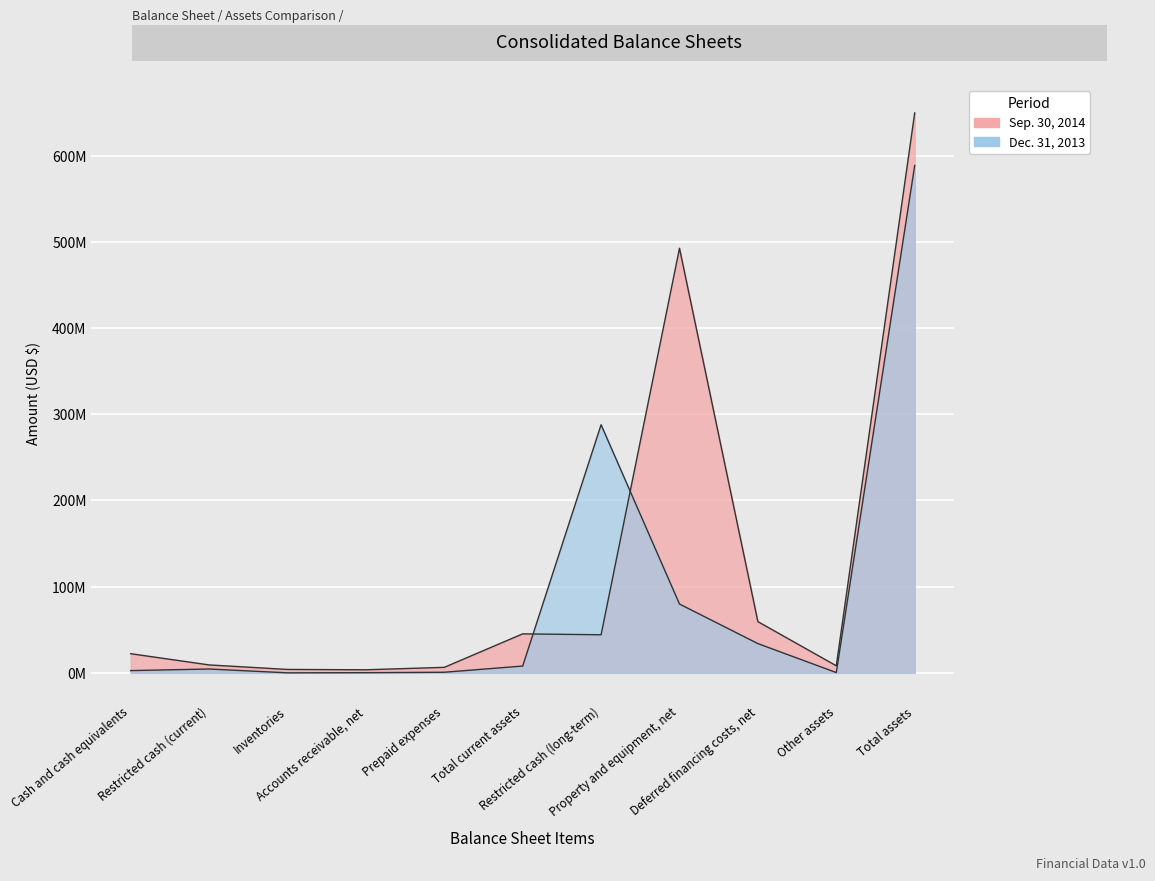

Is it true that Dec. 31, 2013 equals 150583 at Other assets?

False